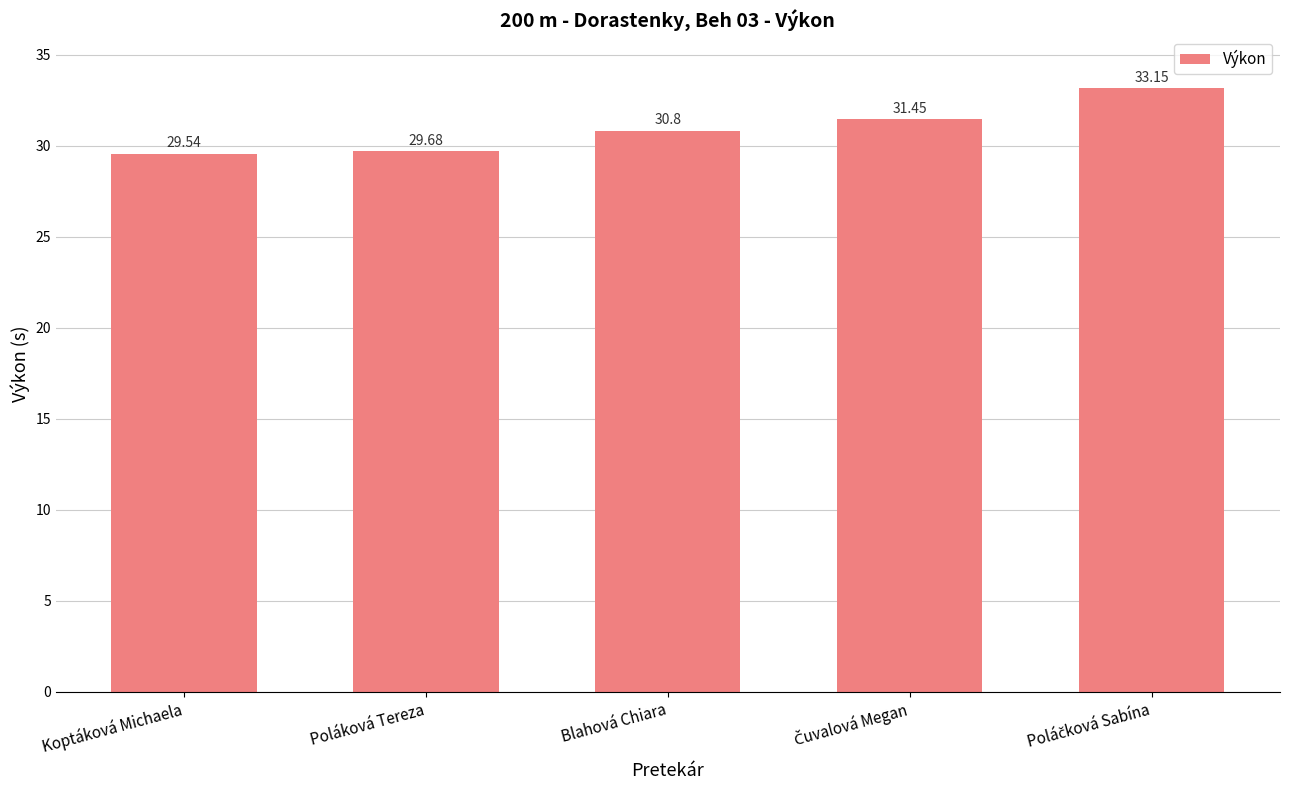

What is the change in value from Koptáková Michaela to Poláková Tereza?

+0.1